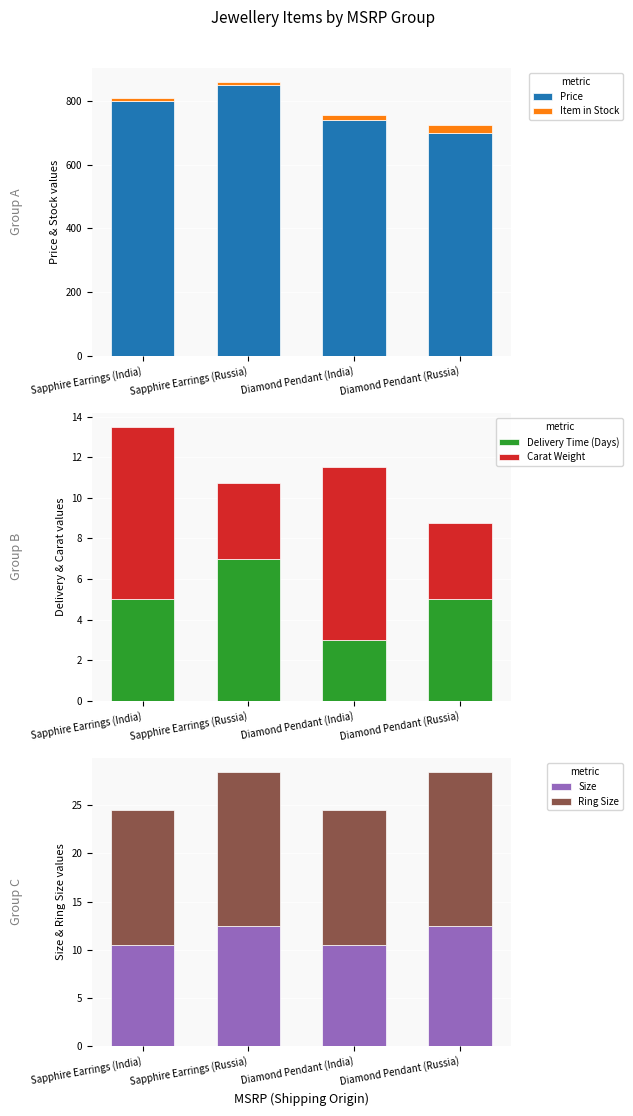

List the series in order of their peak value, lowest first.

Delivery Time (Days), Carat Weight, Size, Ring Size, Item in Stock, Price